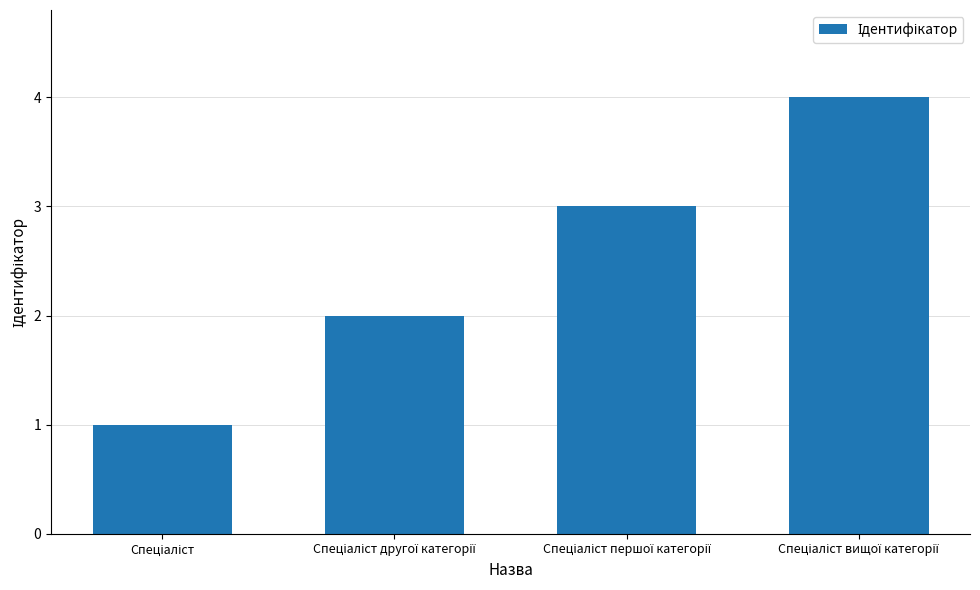

What is the greatest value displayed?

4